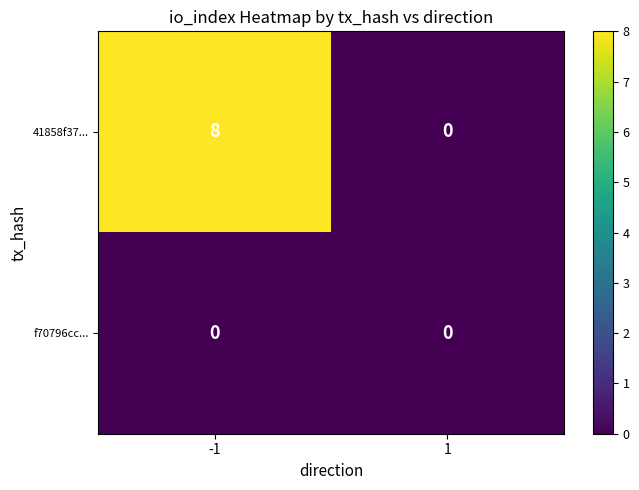

What is the sum of the 41858f37... values at 1 and -1?

8